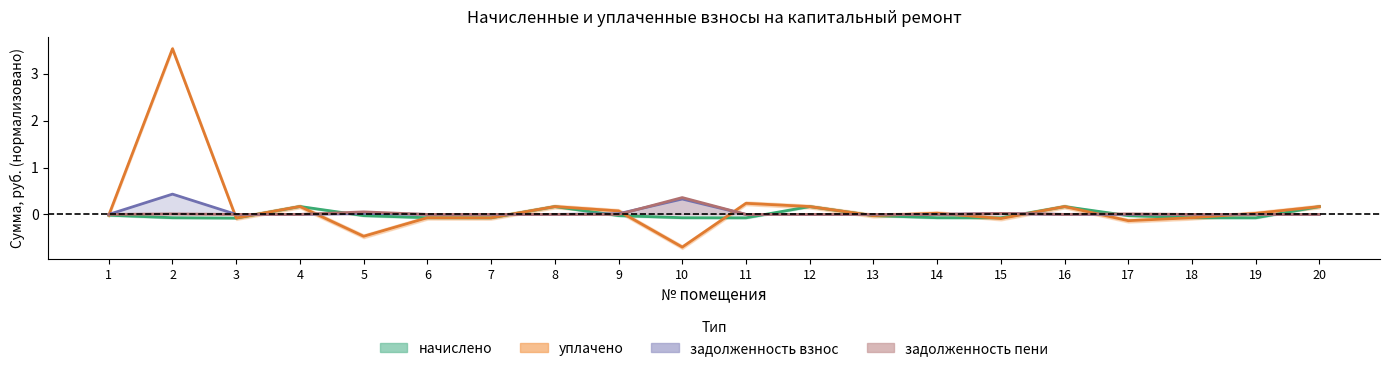

How many data points in начислено are above 0?

5